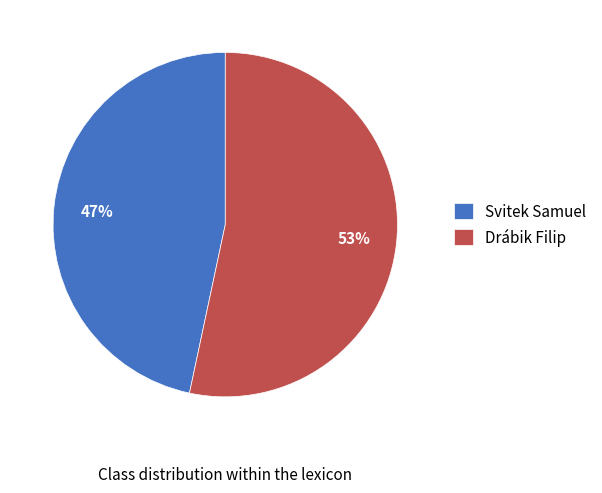

Which category has the smallest portion of the pie?

Svitek Samuel